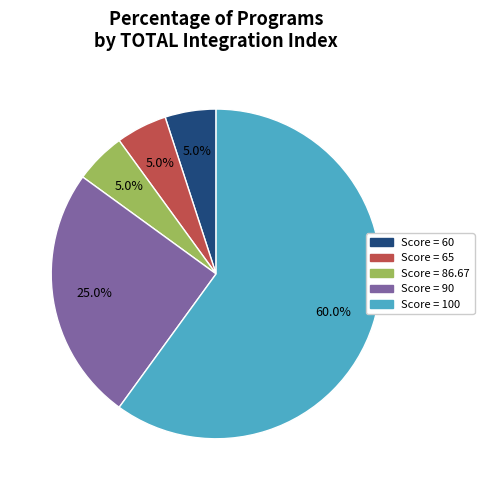

Is there a majority slice in this chart?

Yes